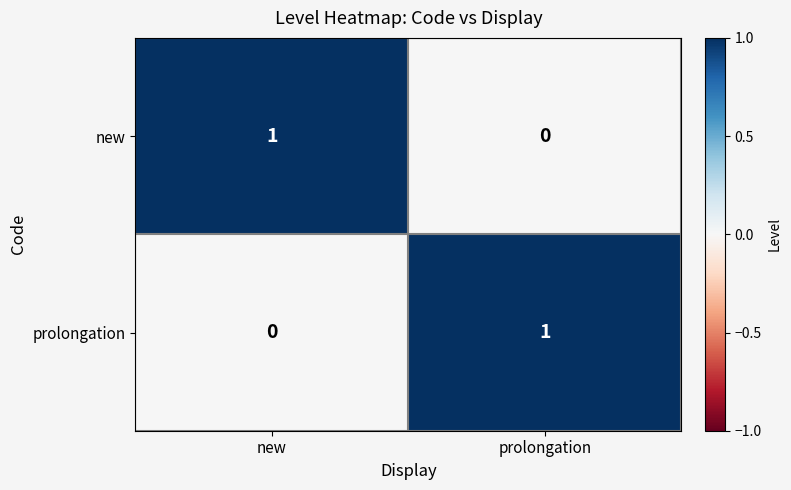

Is the value of prolongation at new greater than the value of new at new?

No